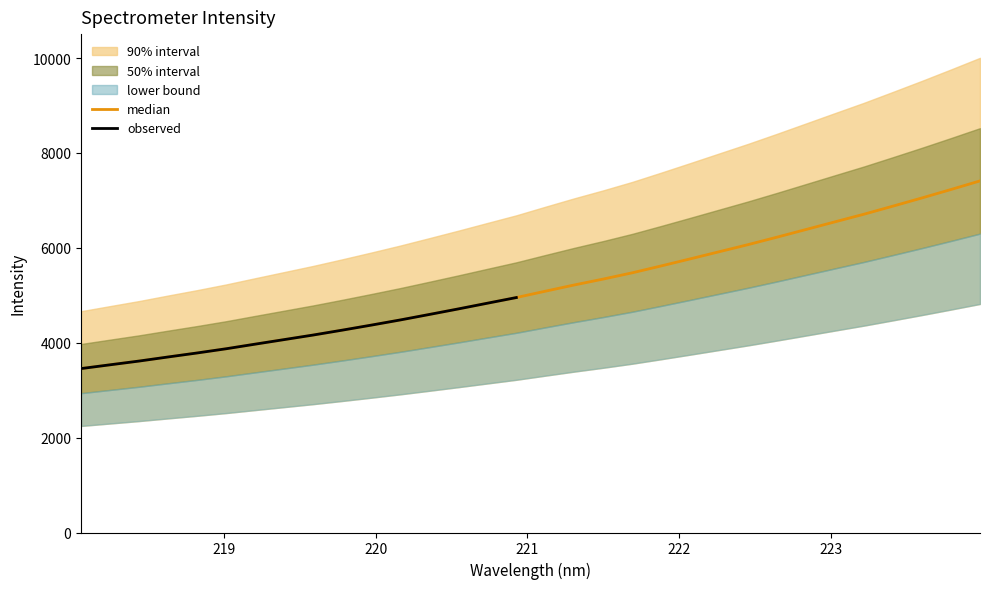

What is the value of the 29th point from the left?

6880.4